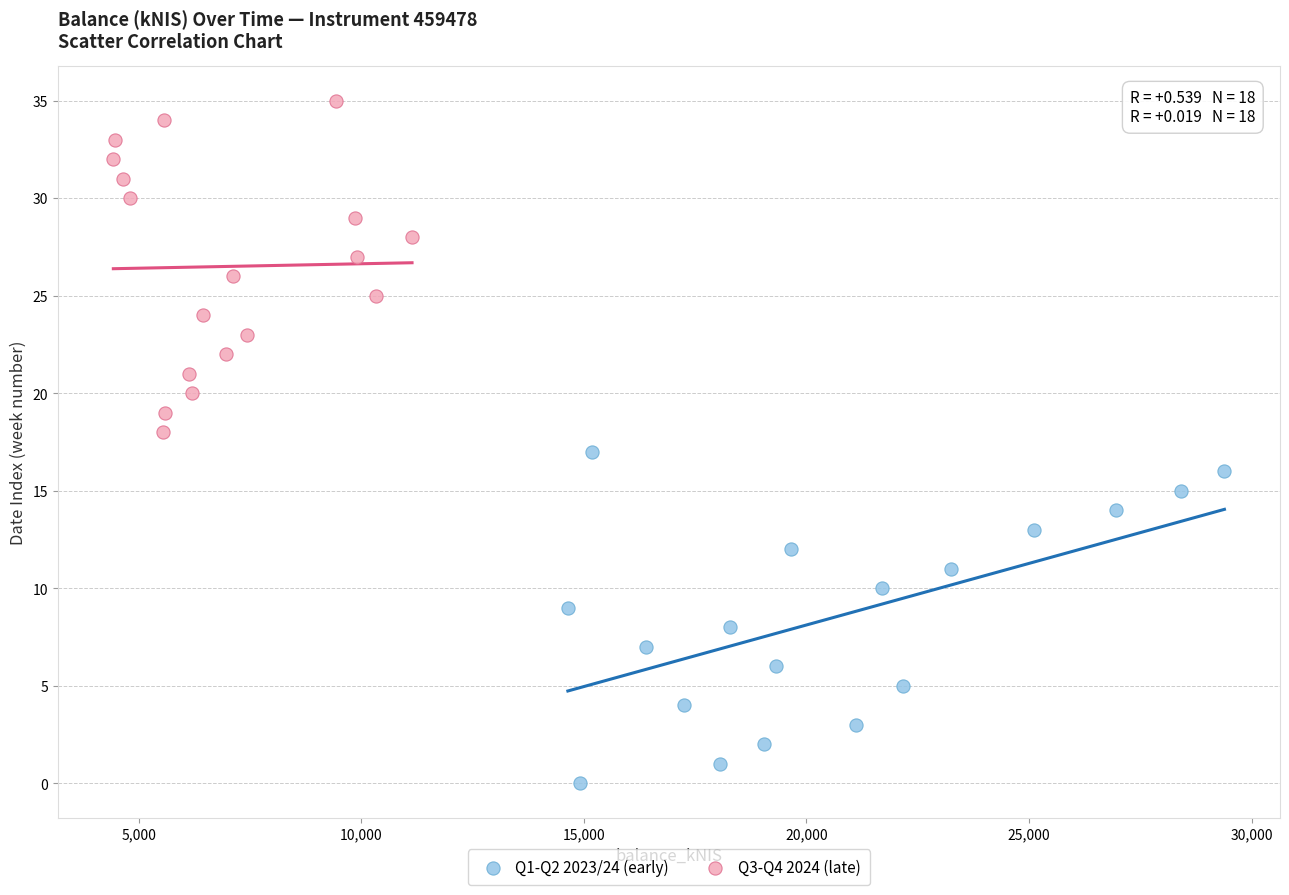

Which series reaches the minimum Y coordinate?

Q1-Q2 2023/24 (early)